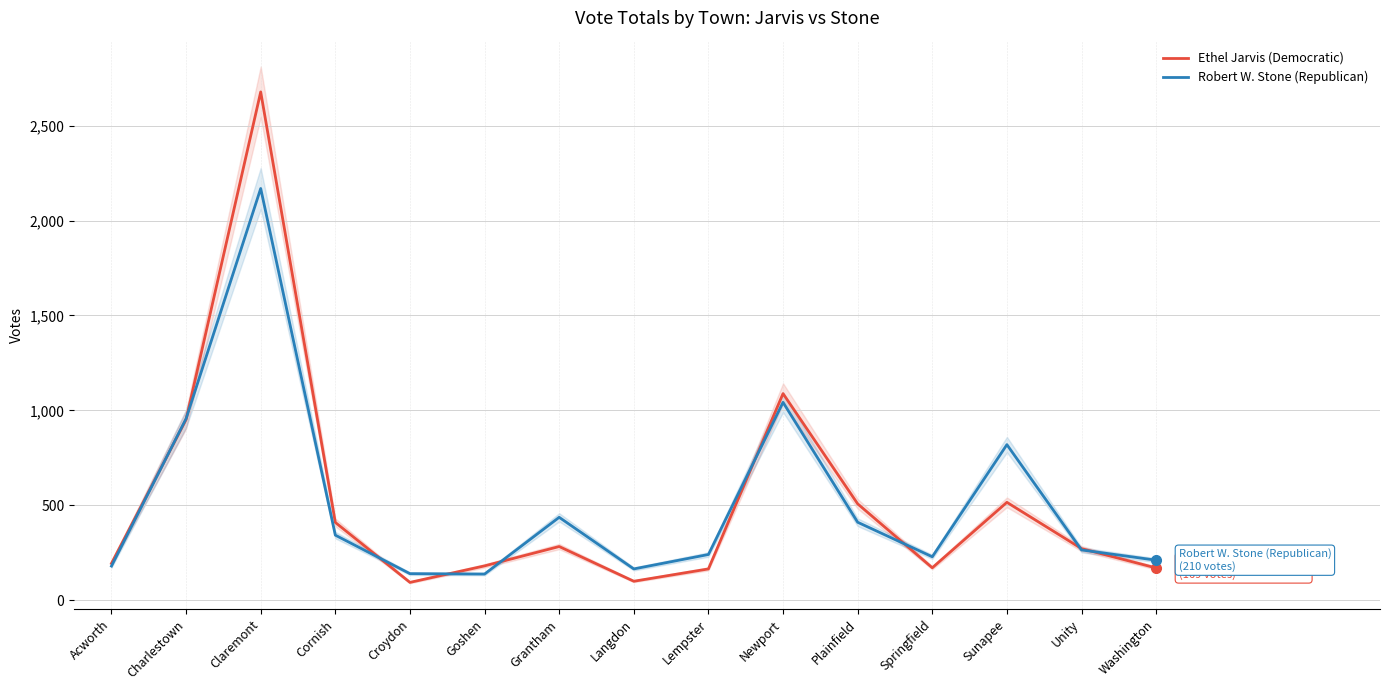

After their last crossing, which series has the higher values: Ethel Jarvis (Democratic) or Robert W. Stone (Republican)?

Robert W. Stone (Republican)